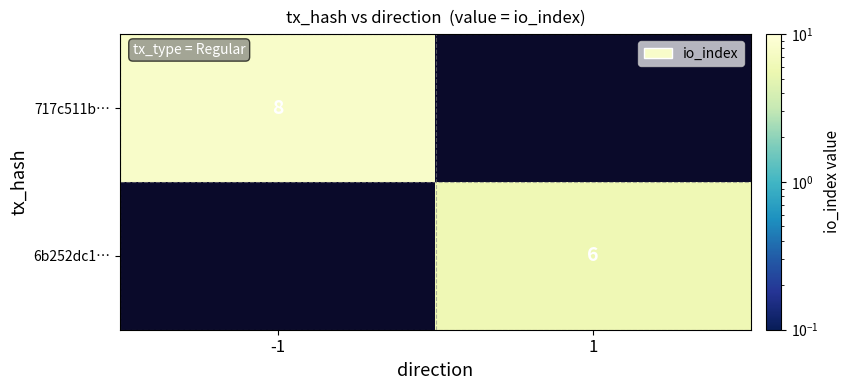

The value of 717c511b… at -1 is 2. True or false?

False